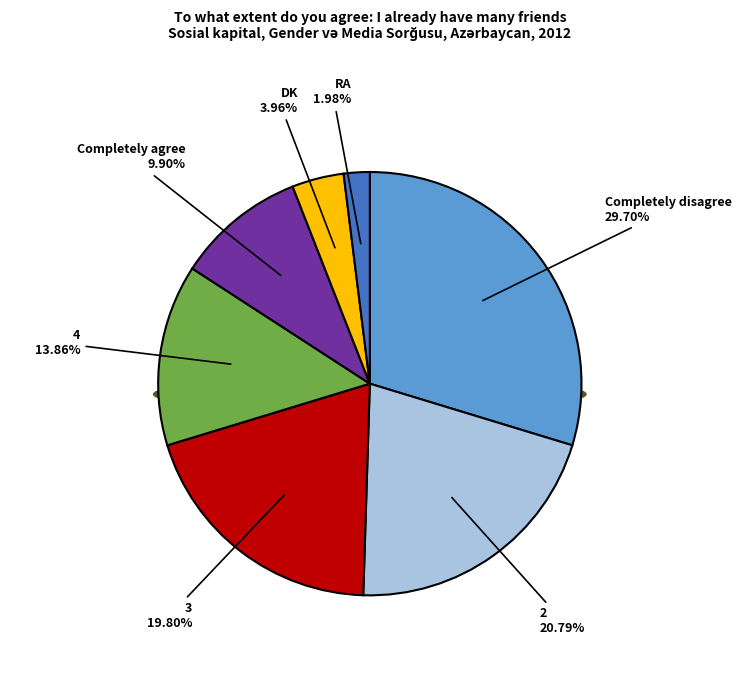

True or false: RA accounts for 15% of the total.

False